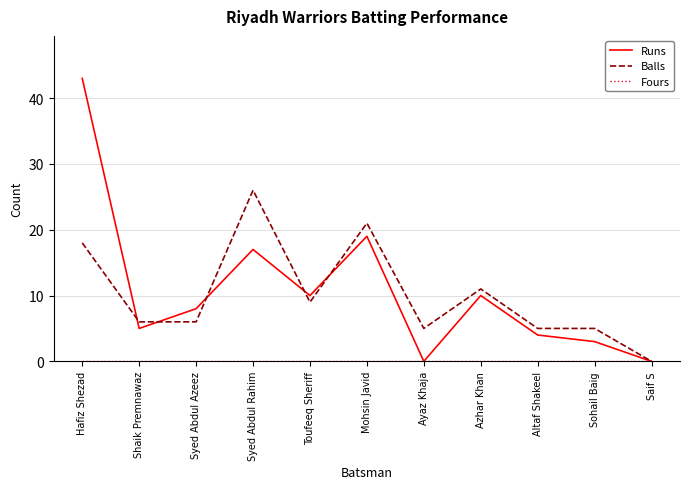

What is the total value across all series at Azhar Khan?

21